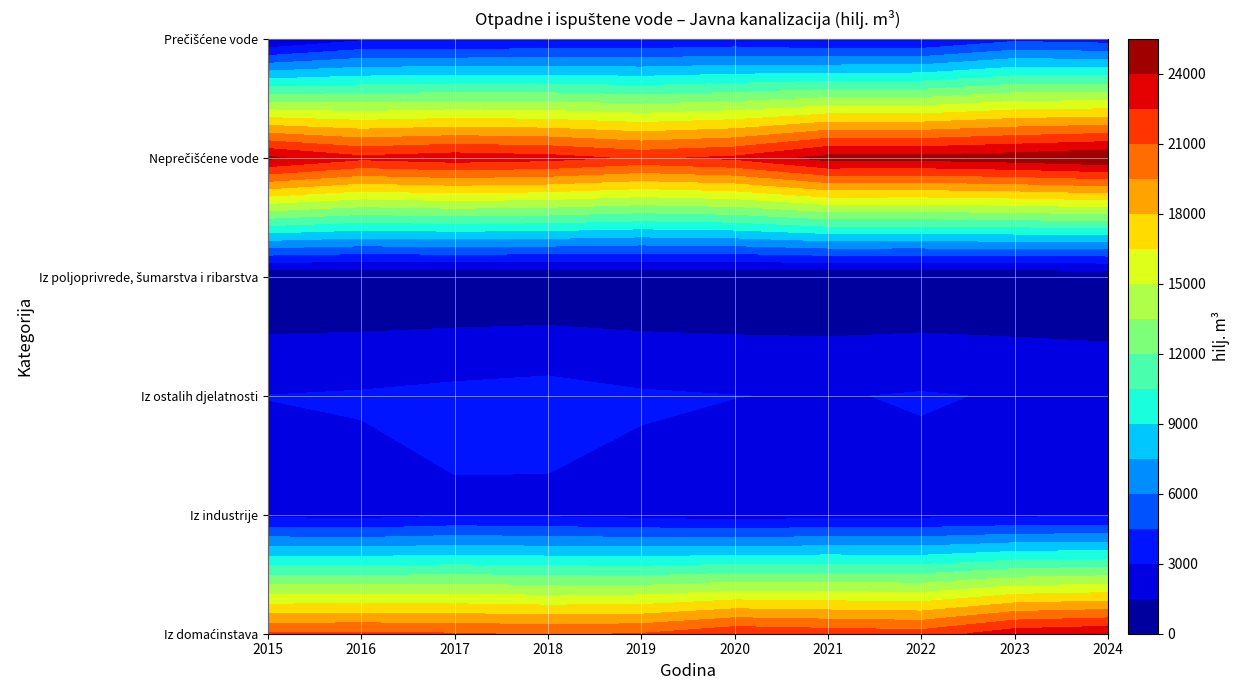

The value of Iz poljoprivrede, šumarstva i ribarstva at 2018 is 63. True or false?

True